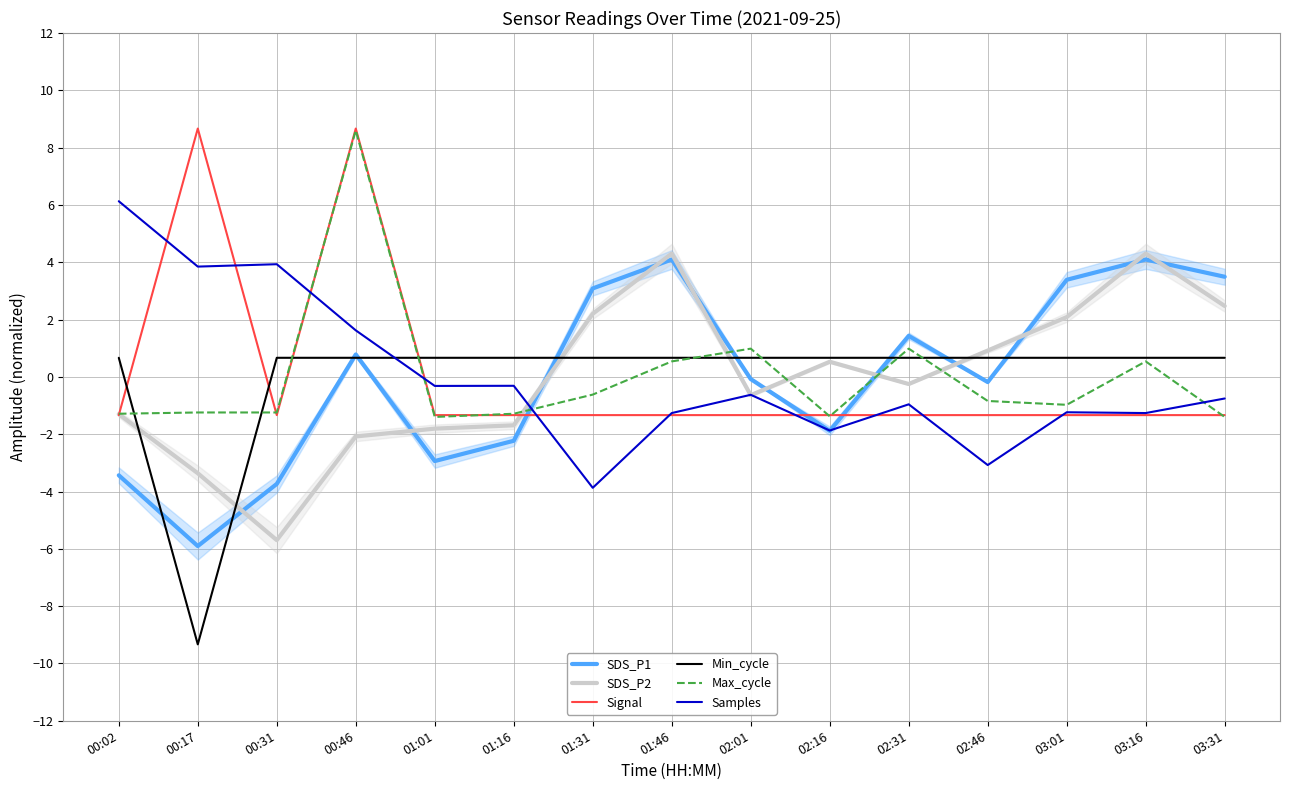

Reading left to right, what are all the values shown in this chart?

SDS_P1: 00:02=-3.4	00:17=-5.9	00:31=-3.7	00:46=0.8	01:01=-2.9	01:16=-2.2	01:31=3.1	01:46=4.1	02:01=-0.1	02:16=-1.9	02:31=1.4	02:46=-0.2	03:01=3.4	03:16=4.1	03:31=3.5
SDS_P2: 00:02=-1.3	00:17=-3.4	00:31=-5.7	00:46=-2.1	01:01=-1.8	01:16=-1.7	01:31=2.2	01:46=4.3	02:01=-0.6	02:16=0.5	02:31=-0.2	02:46=0.9	03:01=2.1	03:16=4.3	03:31=2.5
Signal: 00:02=-1.3	00:17=8.7	00:31=-1.3	00:46=8.7	01:01=-1.3	01:16=-1.3	01:31=-1.3	01:46=-1.3	02:01=-1.3	02:16=-1.3	02:31=-1.3	02:46=-1.3	03:01=-1.3	03:16=-1.3	03:31=-1.3
Min_cycle: 00:02=0.7	00:17=-9.3	00:31=0.7	00:46=0.7	01:01=0.7	01:16=0.7	01:31=0.7	01:46=0.7	02:01=0.7	02:16=0.7	02:31=0.7	02:46=0.7	03:01=0.7	03:16=0.7	03:31=0.7
Max_cycle: 00:02=-1.3	00:17=-1.2	00:31=-1.2	00:46=8.6	01:01=-1.4	01:16=-1.3	01:31=-0.6	01:46=0.5	02:01=1.0	02:16=-1.4	02:31=1.0	02:46=-0.8	03:01=-1.0	03:16=0.5	03:31=-1.4
Samples: 00:02=6.1	00:17=3.8	00:31=3.9	00:46=1.6	01:01=-0.3	01:16=-0.3	01:31=-3.9	01:46=-1.3	02:01=-0.6	02:16=-1.9	02:31=-1.0	02:46=-3.1	03:01=-1.2	03:16=-1.3	03:31=-0.8